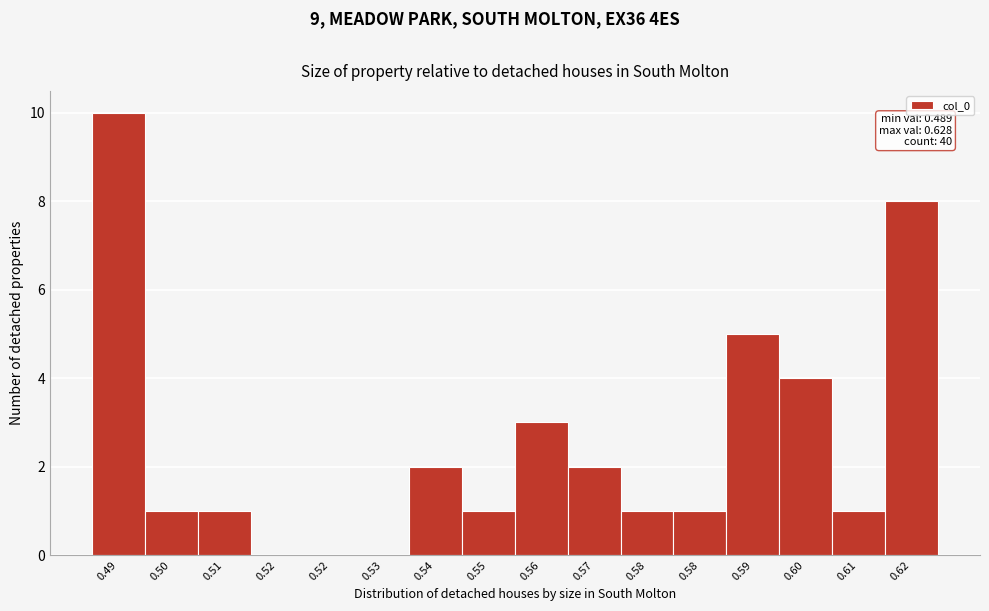

Count the number of data series in this chart.

1